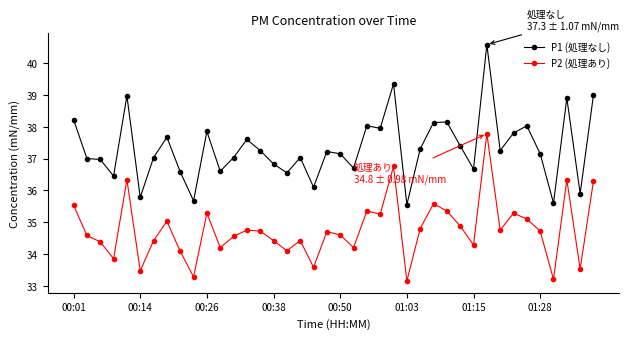

Which series has the widest spread of values?

P1 (処理なし)